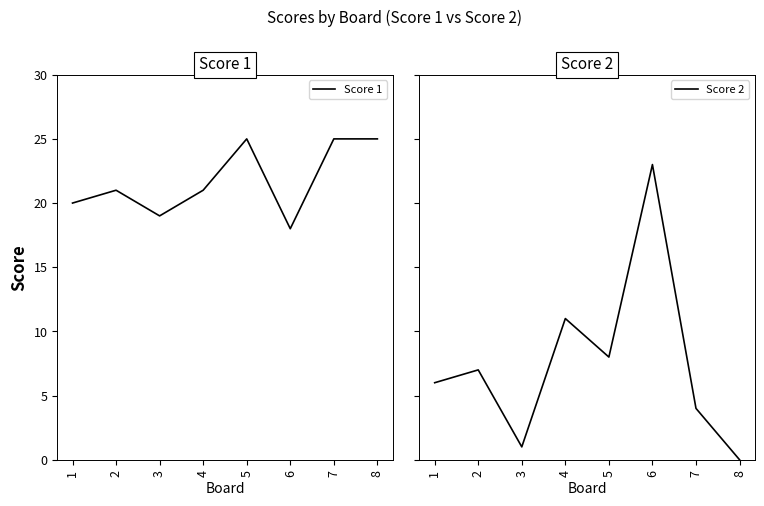

What is the highest value of the Score 1 series?

25